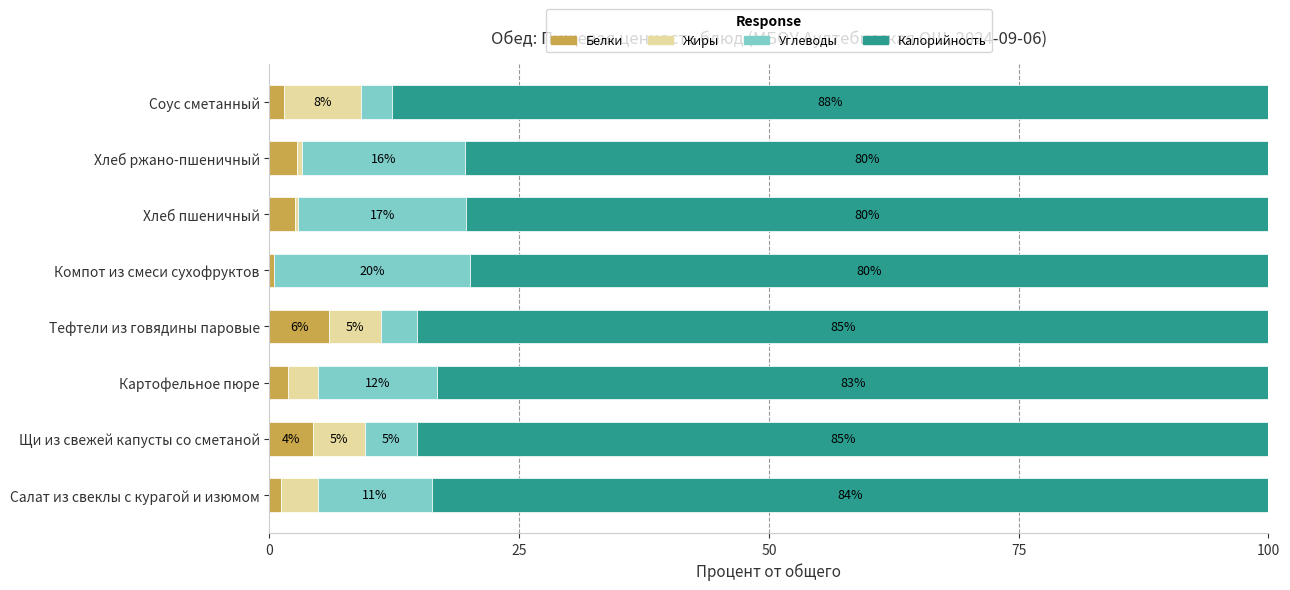

What is the average value of the Белки series?

2.6